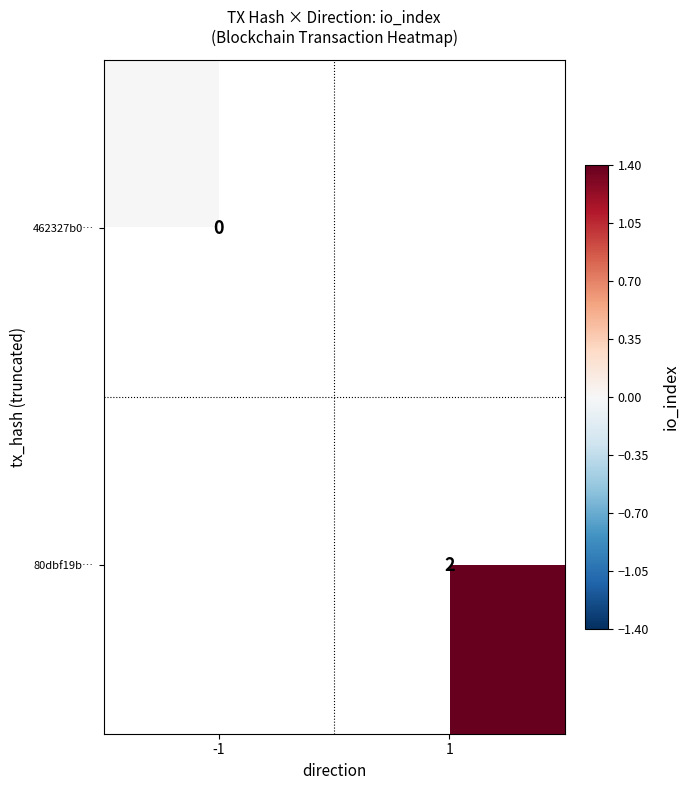

Is it true that 80dbf19b… equals 2 at 1?

True